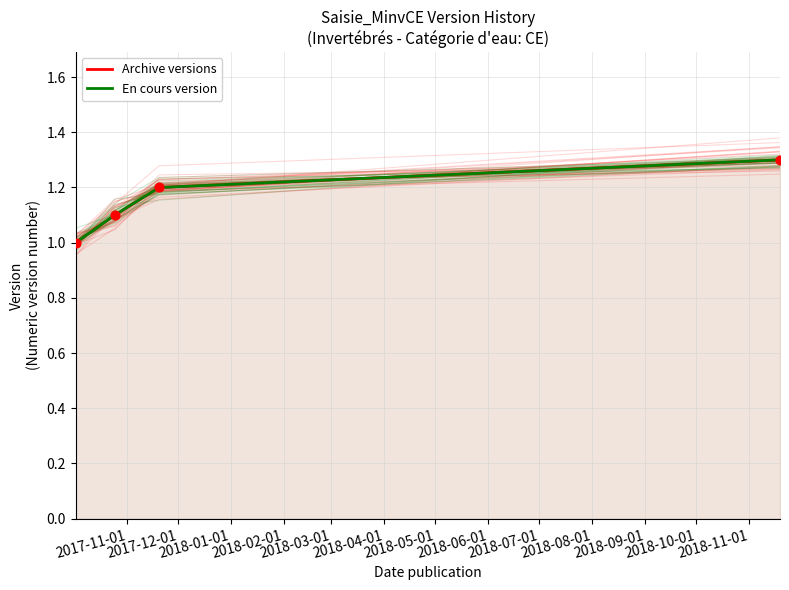

What are all the series names shown in the legend?

Archive versions, En cours version